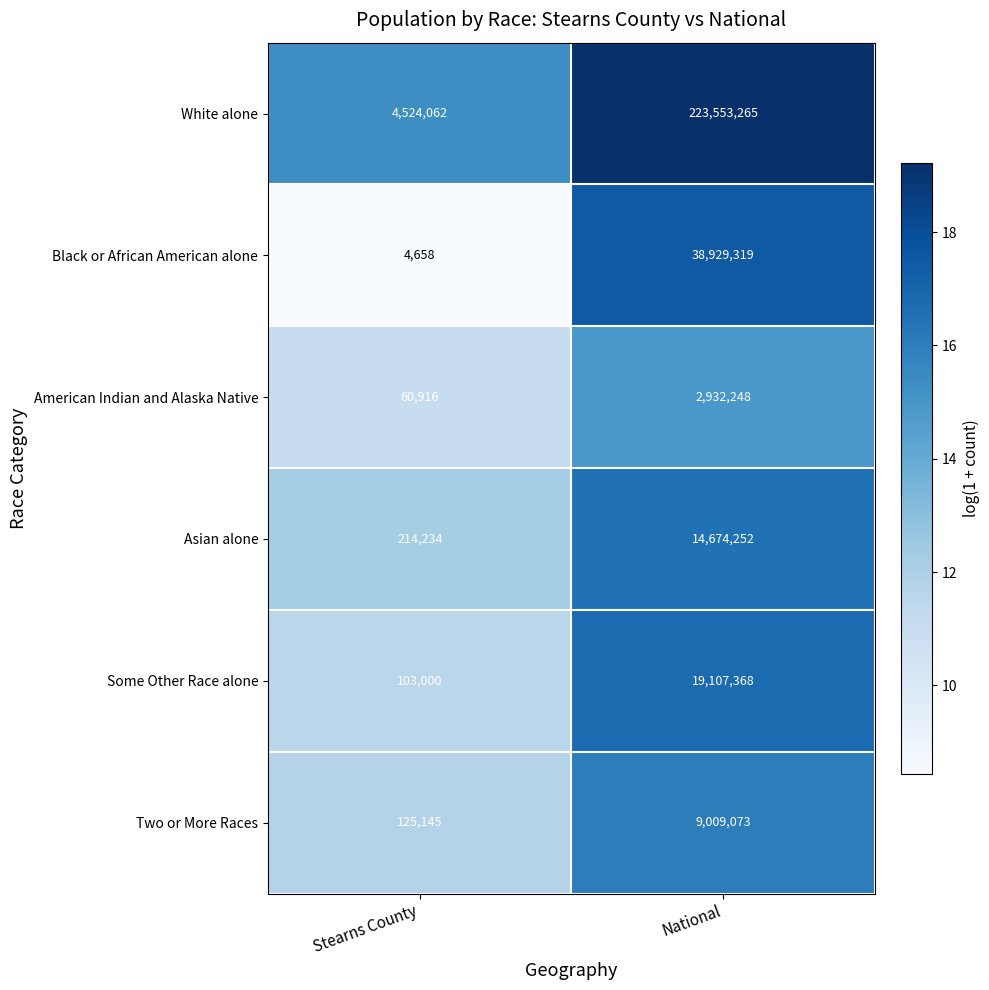

True or false: Some Other Race alone has a value of 138351 at Stearns County.

False